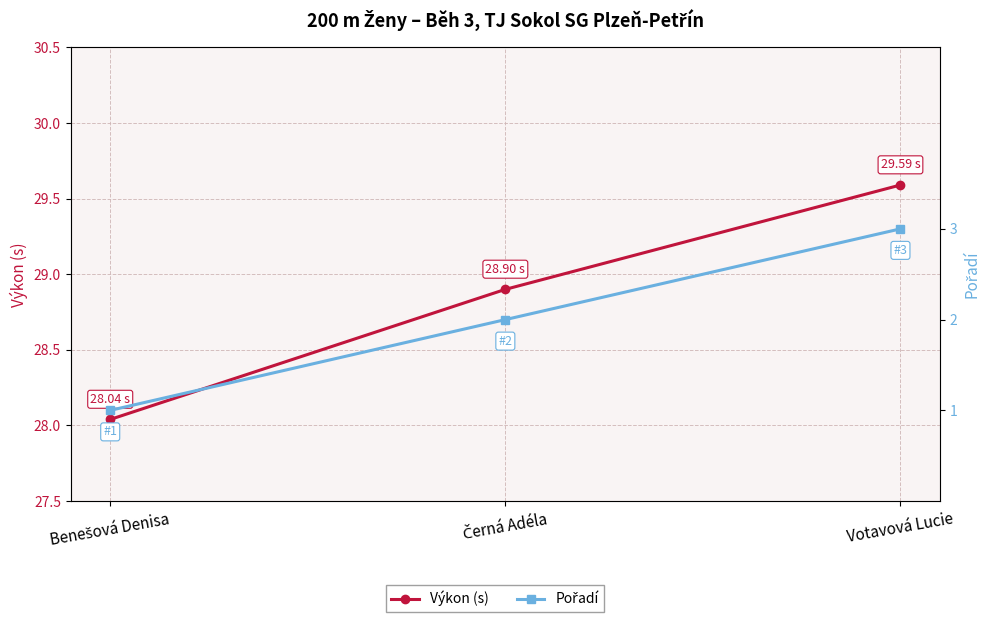

Which series changed the most between Benešová Denisa and Votavová Lucie?

Pořadí